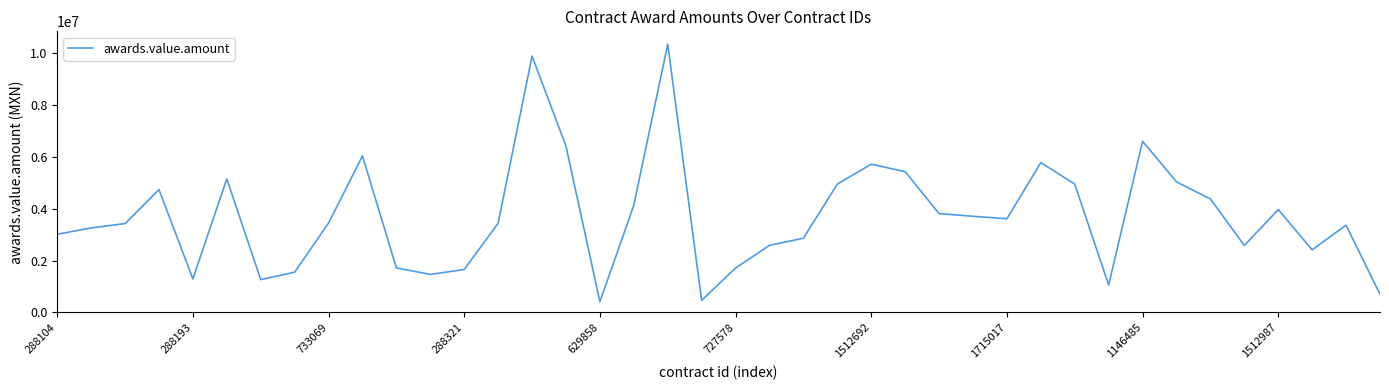

What is the difference between the maximum and minimum values?

9929276.8